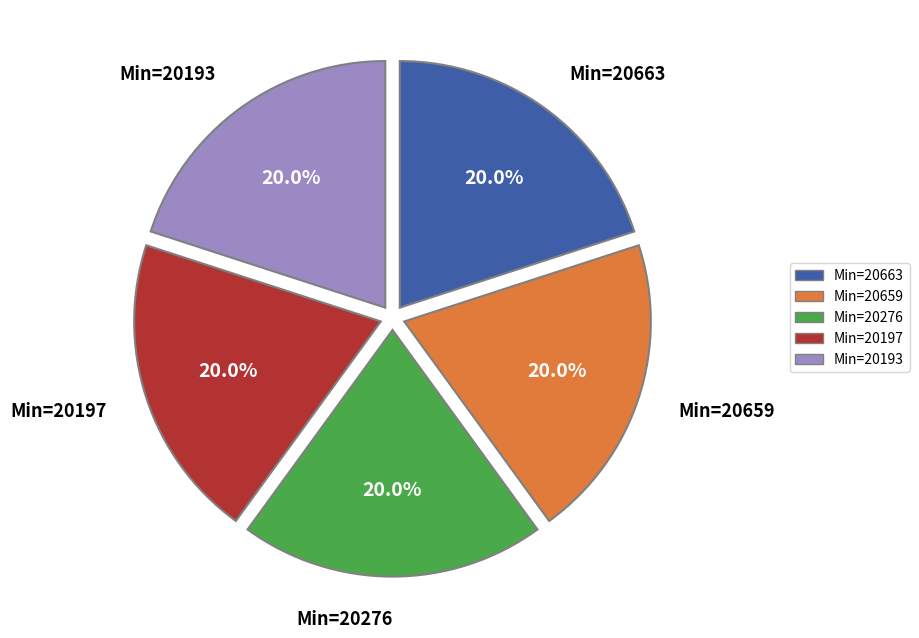

Does any single category account for the majority?

No